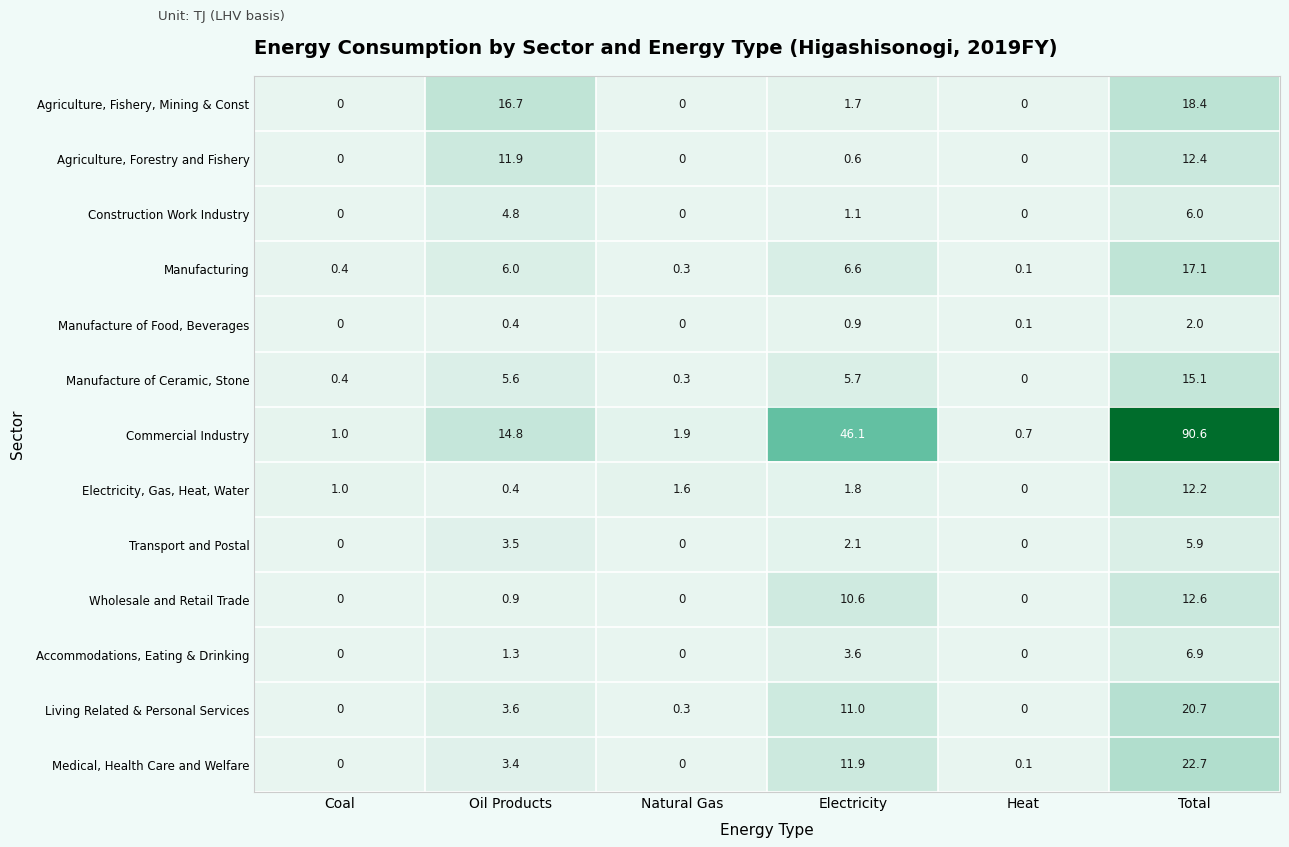

What is the approximate value of Electricity, Gas, Heat, Water at Total?

12.2